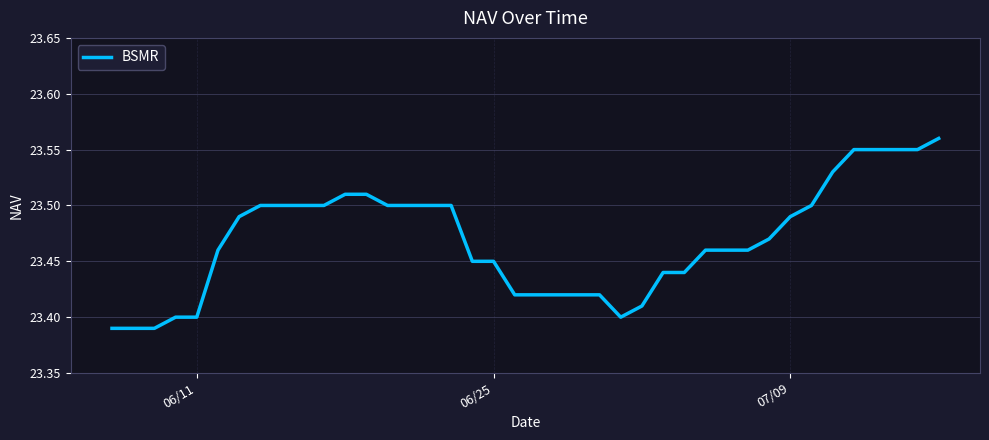

Reading right to left, what are all the values shown in this chart?

23.6	23.6	23.6	23.6	23.6	23.5	23.5	23.5	23.5	23.5	23.5	23.5	23.4	23.4	23.4	23.4	23.4	23.4	23.4	23.4	23.4	23.4	23.4	23.5	23.5	23.5	23.5	23.5	23.5	23.5	23.5	23.5	23.5	23.5	23.5	23.4	23.4	23.4	23.4	23.4